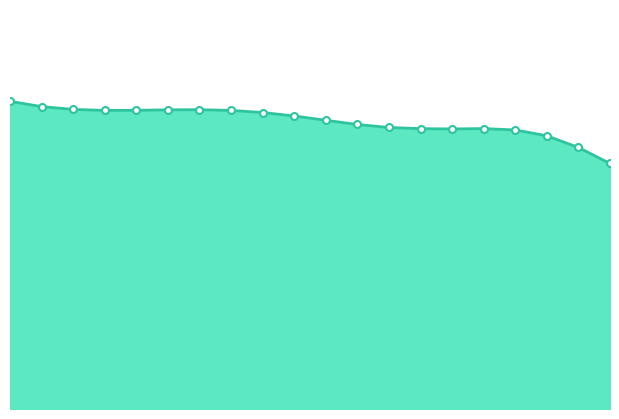

True or false: Both sexes 2023 markers and Both sexes 2023 line intersect in this chart.

False